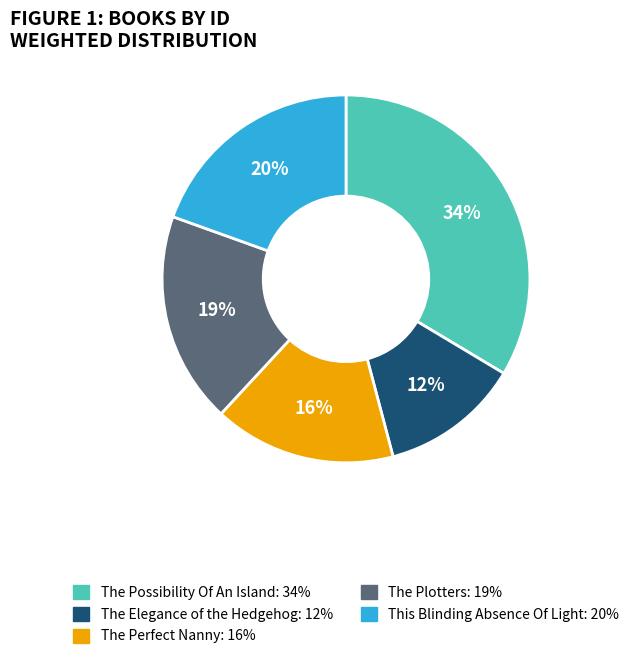

Count the number of slices in the pie.

5